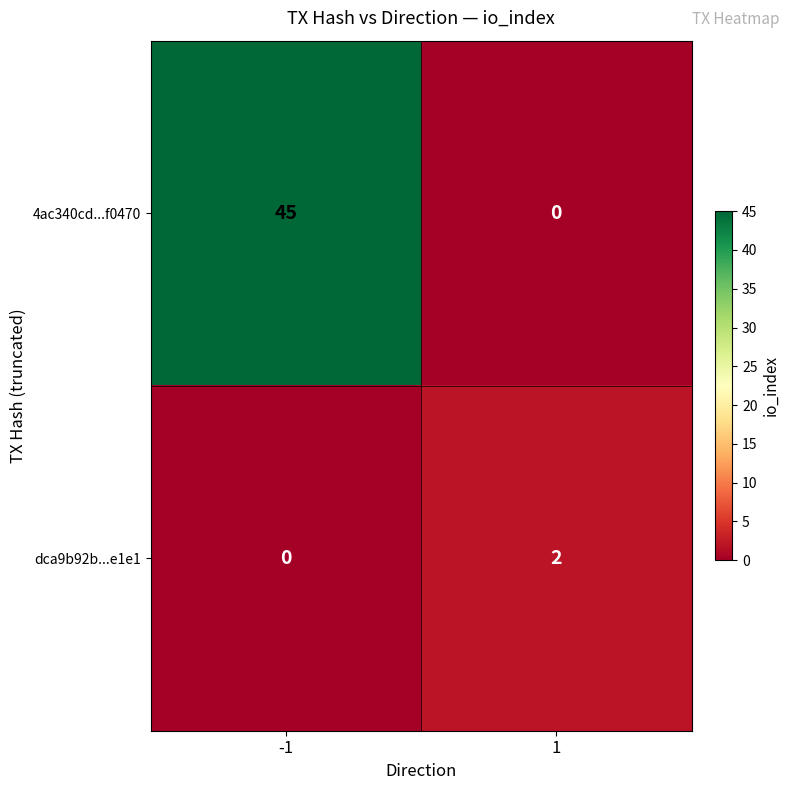

What is the sum of all 4ac340cd...f0470 values?

45